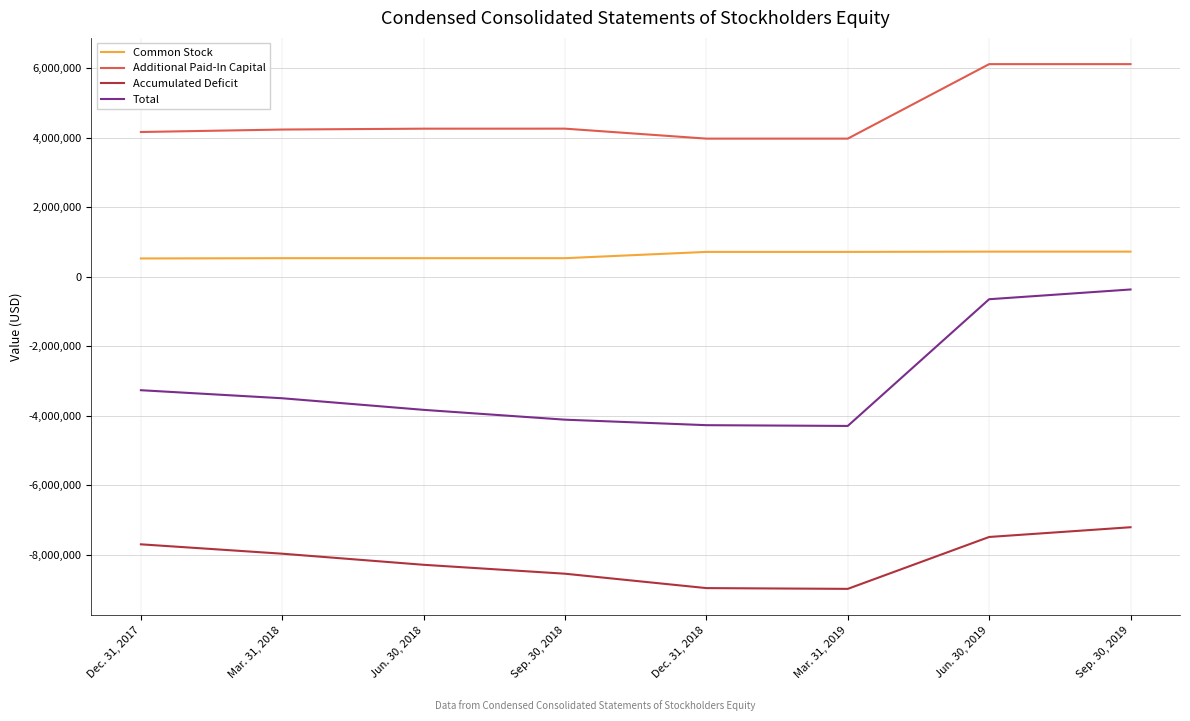

Does the chart have visible grid lines?

Yes